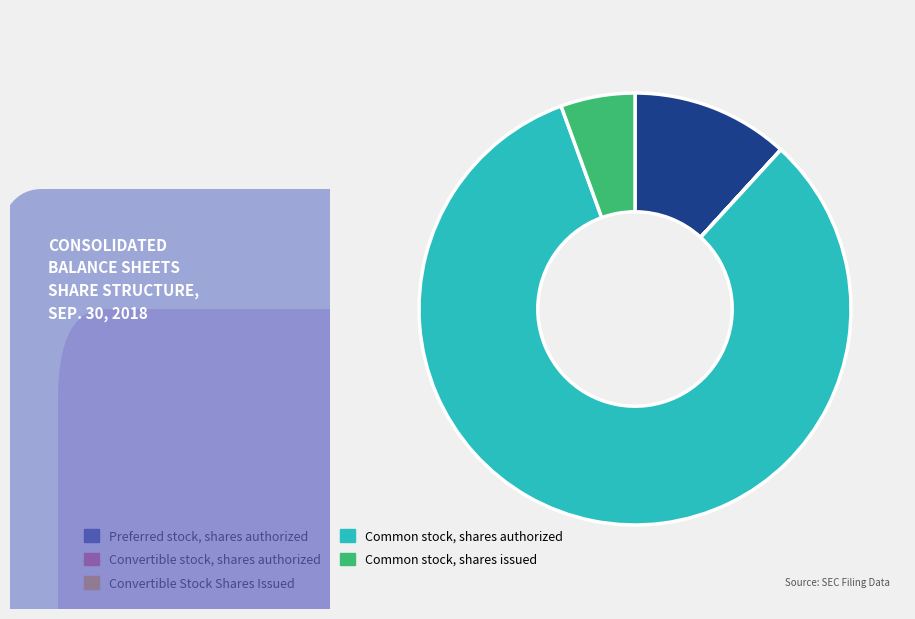

True or false: Common stock, shares issued accounts for 6% of the total.

True